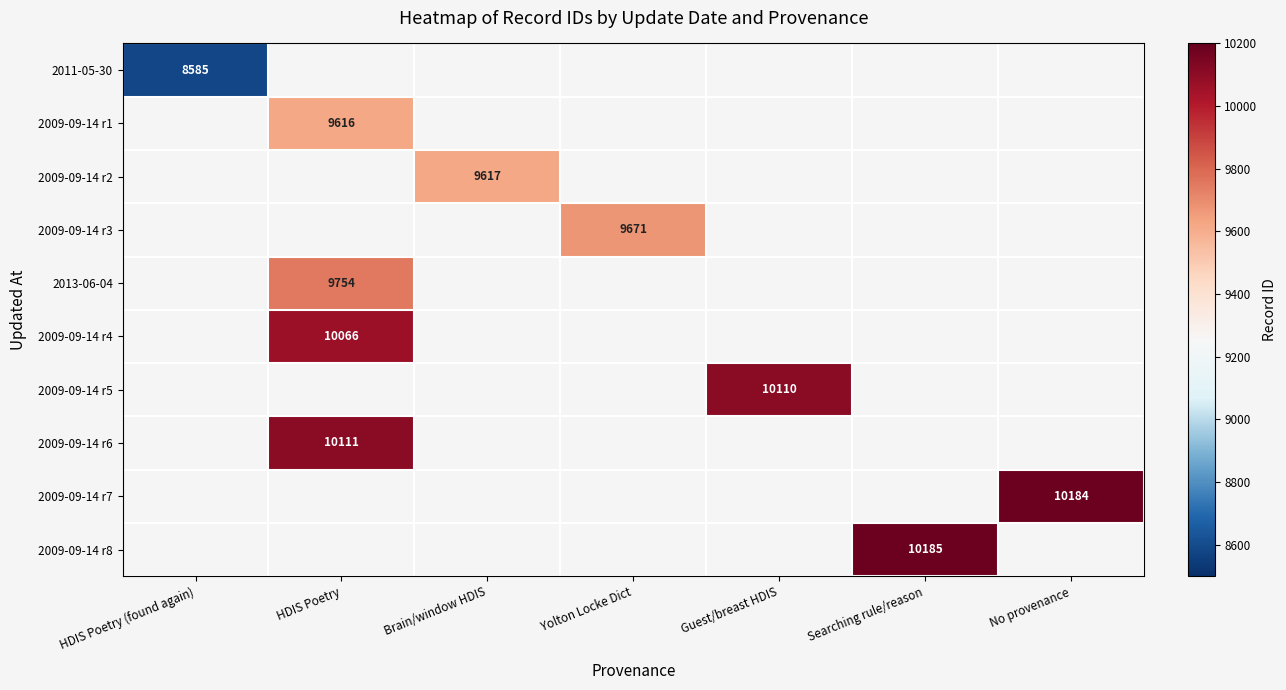

The value of 2011-05-30 at HDIS Poetry (found again) is 8585. True or false?

True